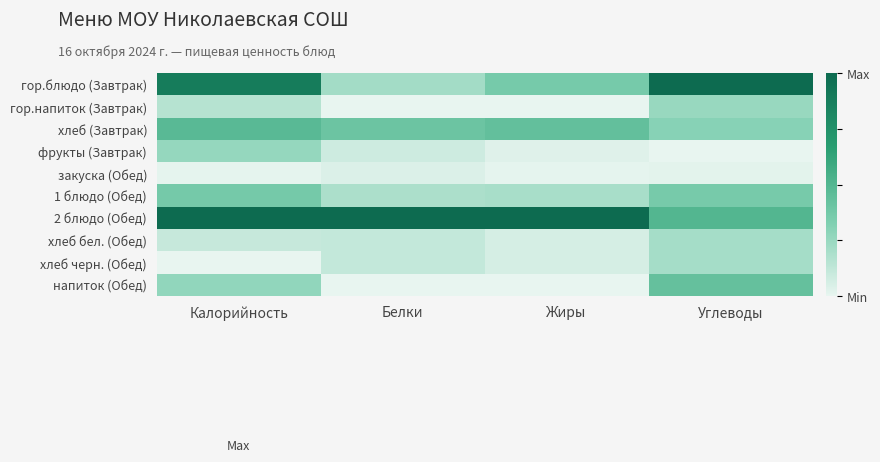

At which category is the sum across all series the highest?

Калорийность